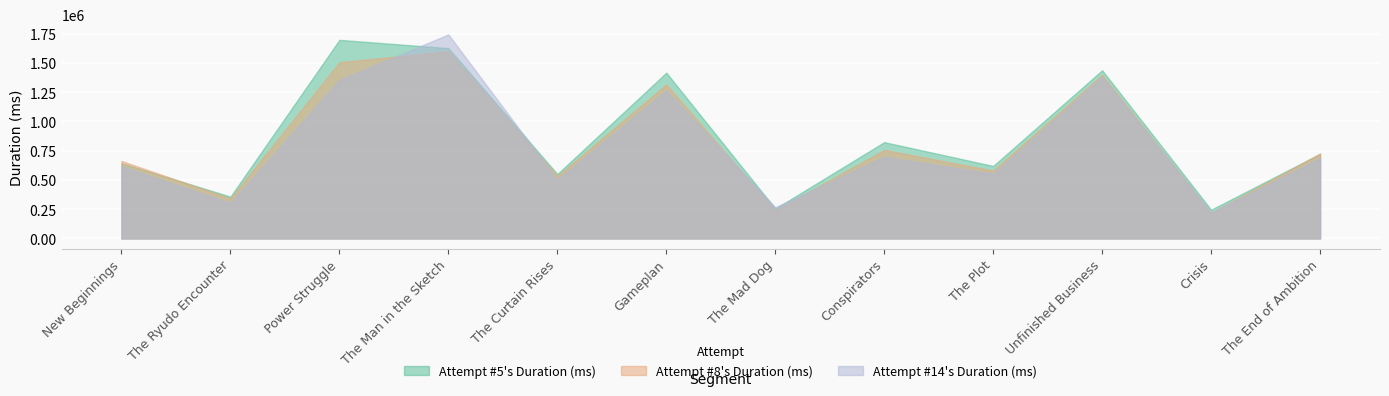

The value of Attempt #14's Duration (ms) at The End of Ambition is 1033496. True or false?

False